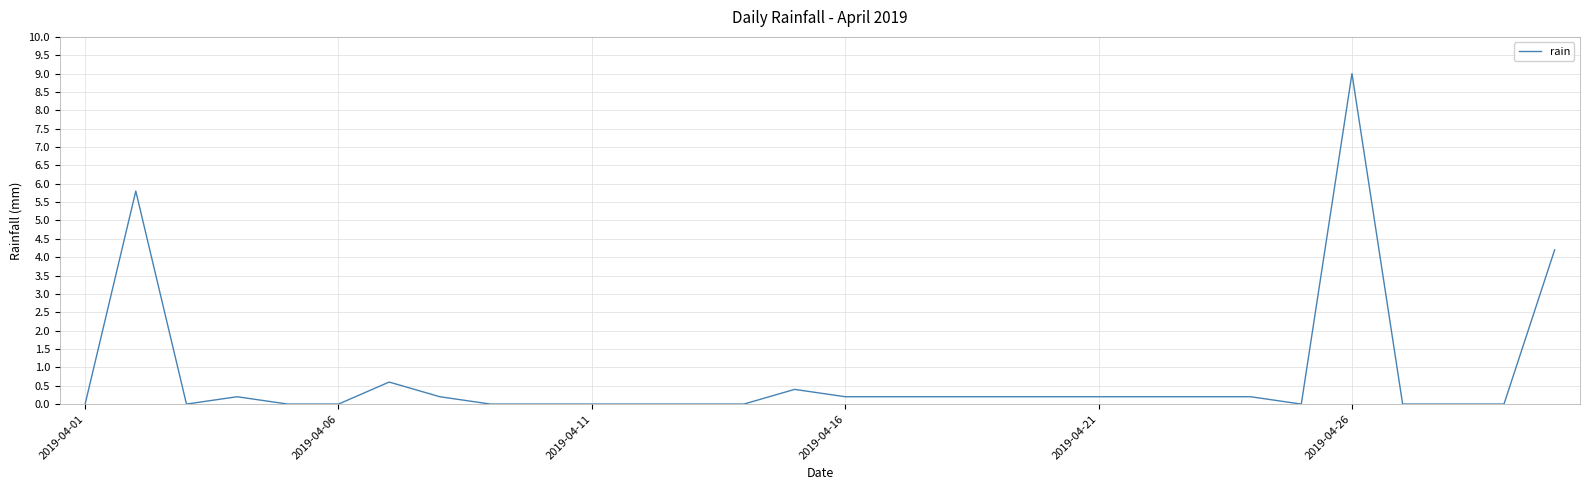

What is the difference between the maximum and minimum values?

9.0